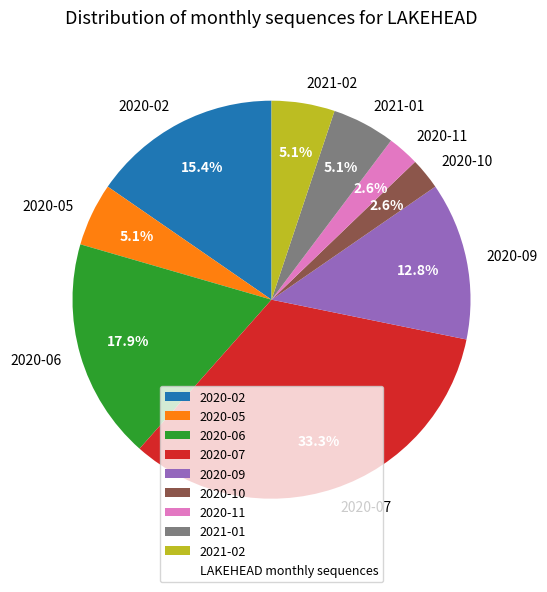

To the nearest percent, what is the difference between the largest and smallest slice percentages?

31%